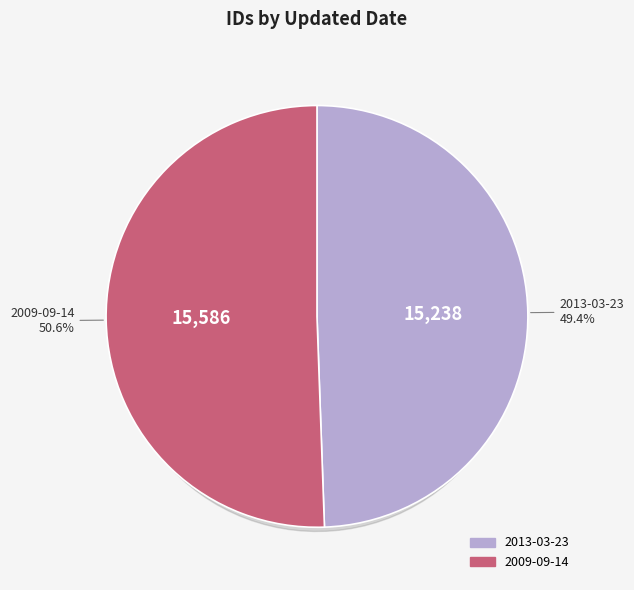

To the nearest percent, what percentage of the pie is 2009-09-14?

51%